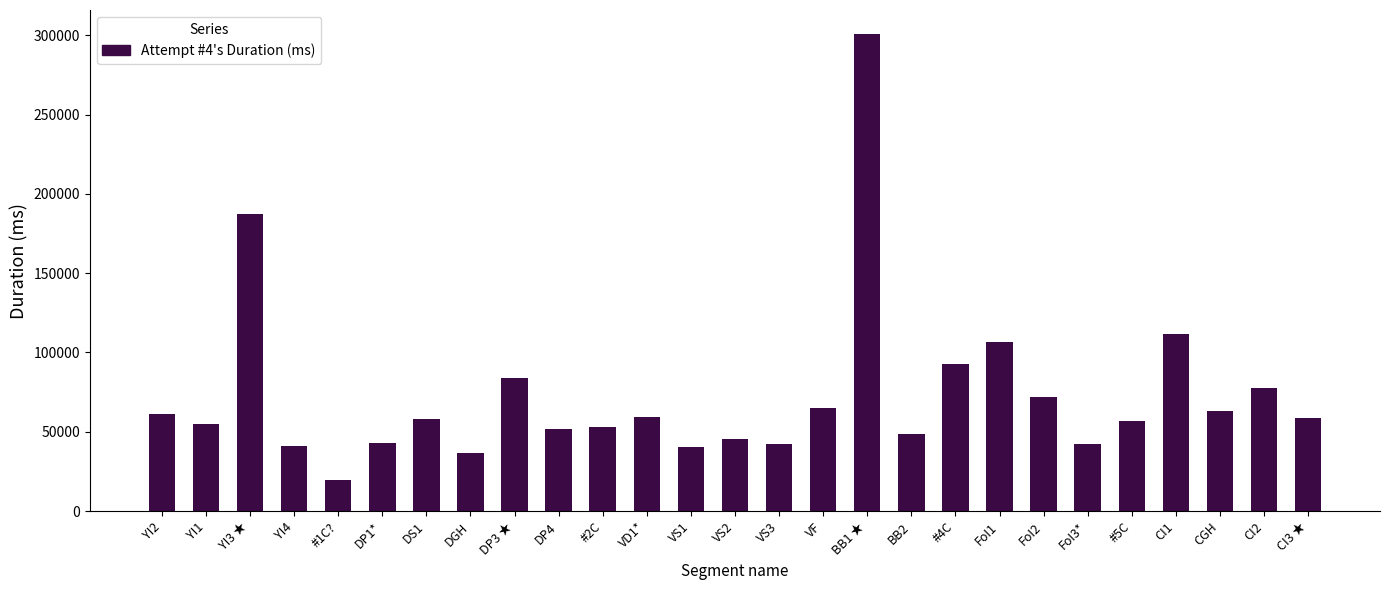

Is it true that the value at VD1* is 24305?

False